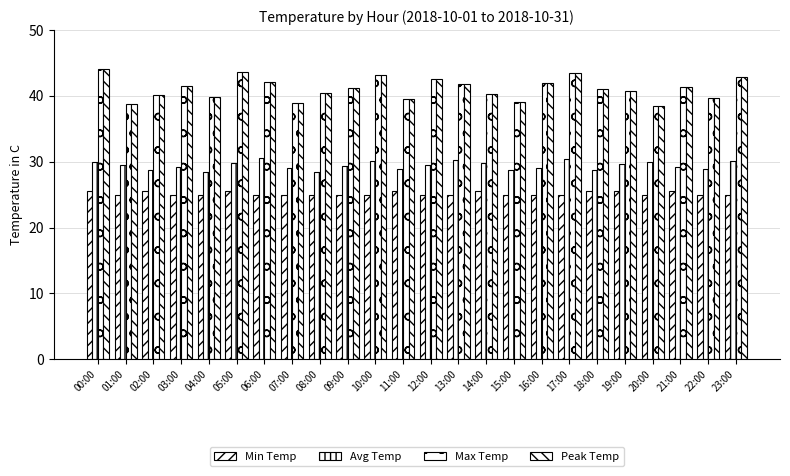

How many series are shown in this chart?

4